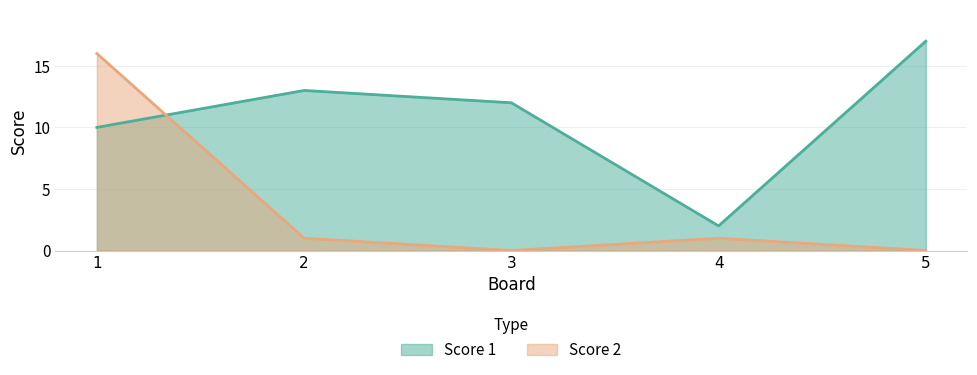

Between which two adjacent categories do Score 1 and Score 2 first intersect?

1 and 2